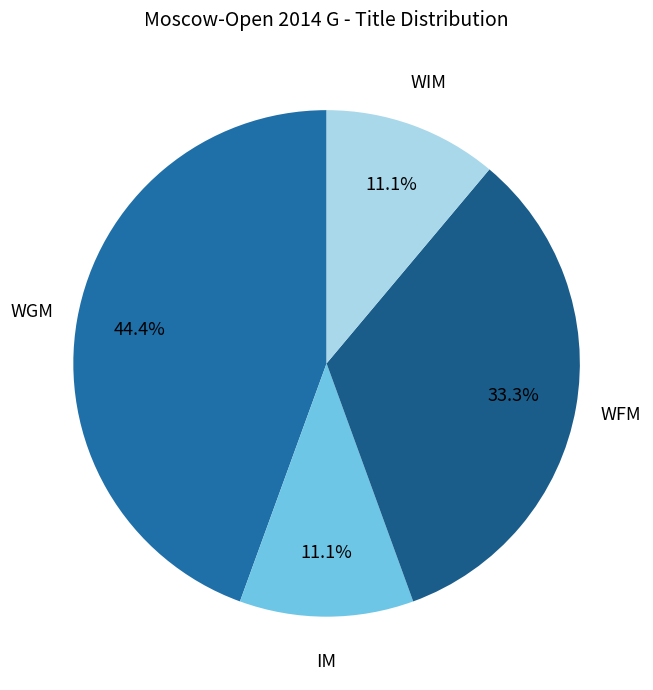

Which slice is the largest?

WGM